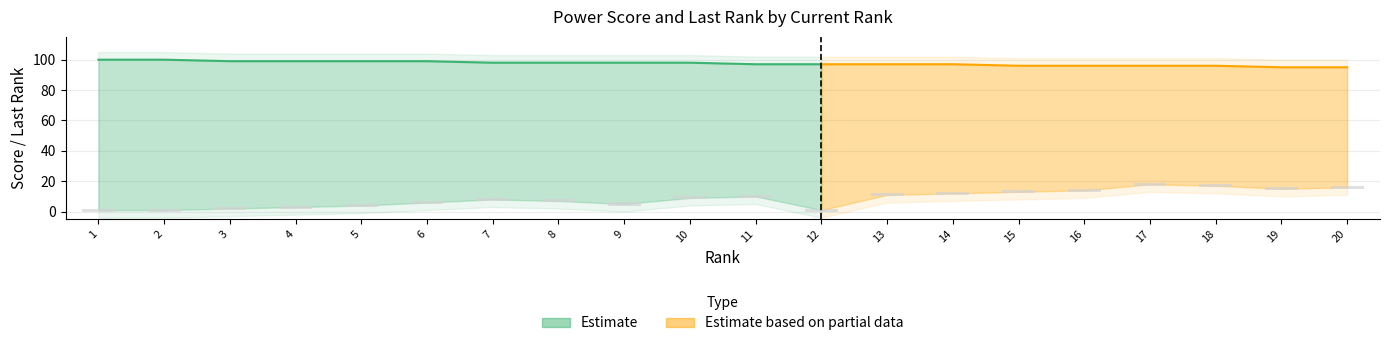

How many bars are there in each group?

2